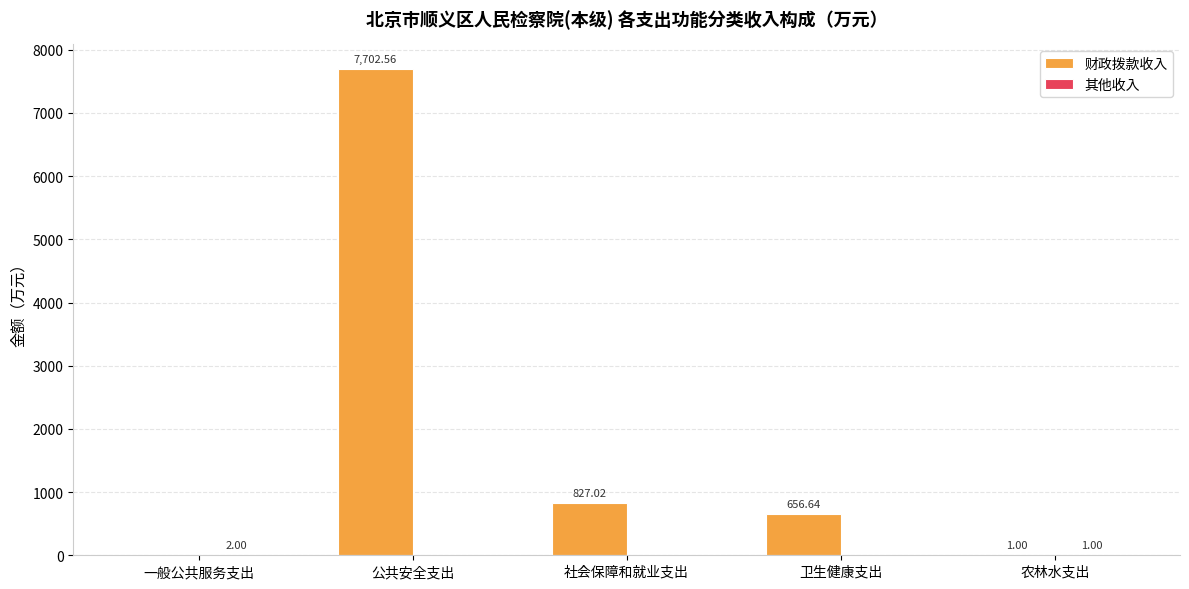

Which series changed the most between 社会保障和就业支出 and 农林水支出?

财政拨款收入